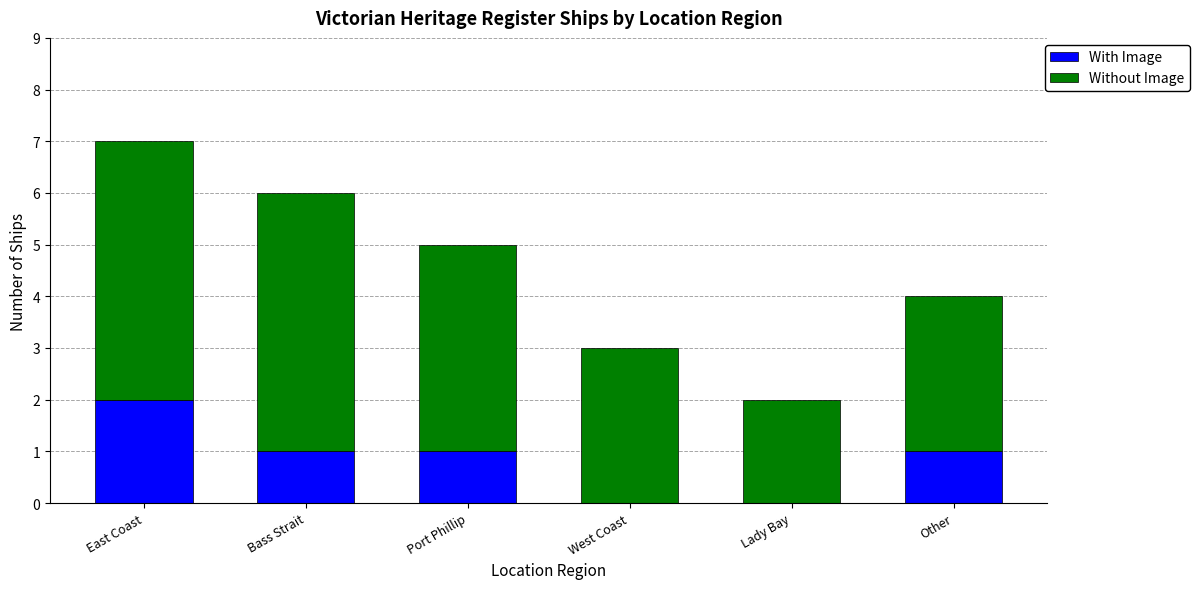

What is the total value across all series at East Coast?

7